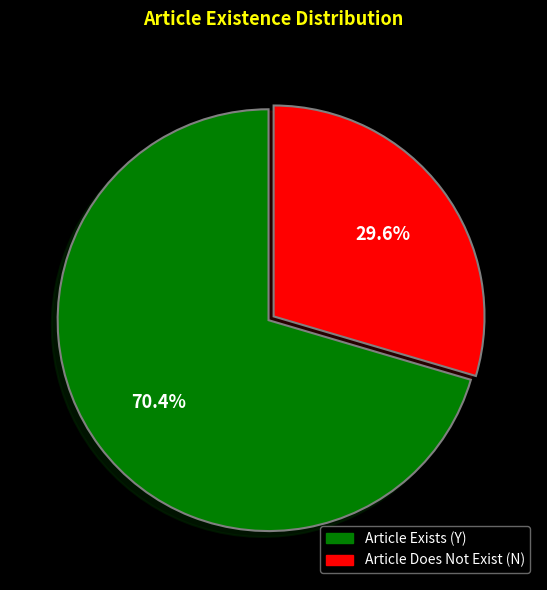

Is there a majority slice in this chart?

Yes